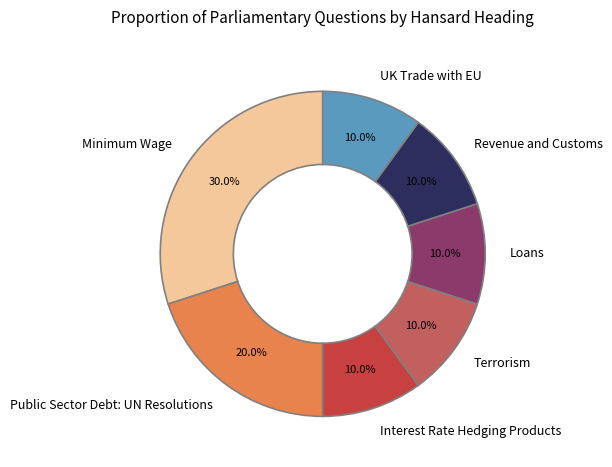

Approximately how many times larger is the value at Interest Rate Hedging Products compared to Loans?

1.0